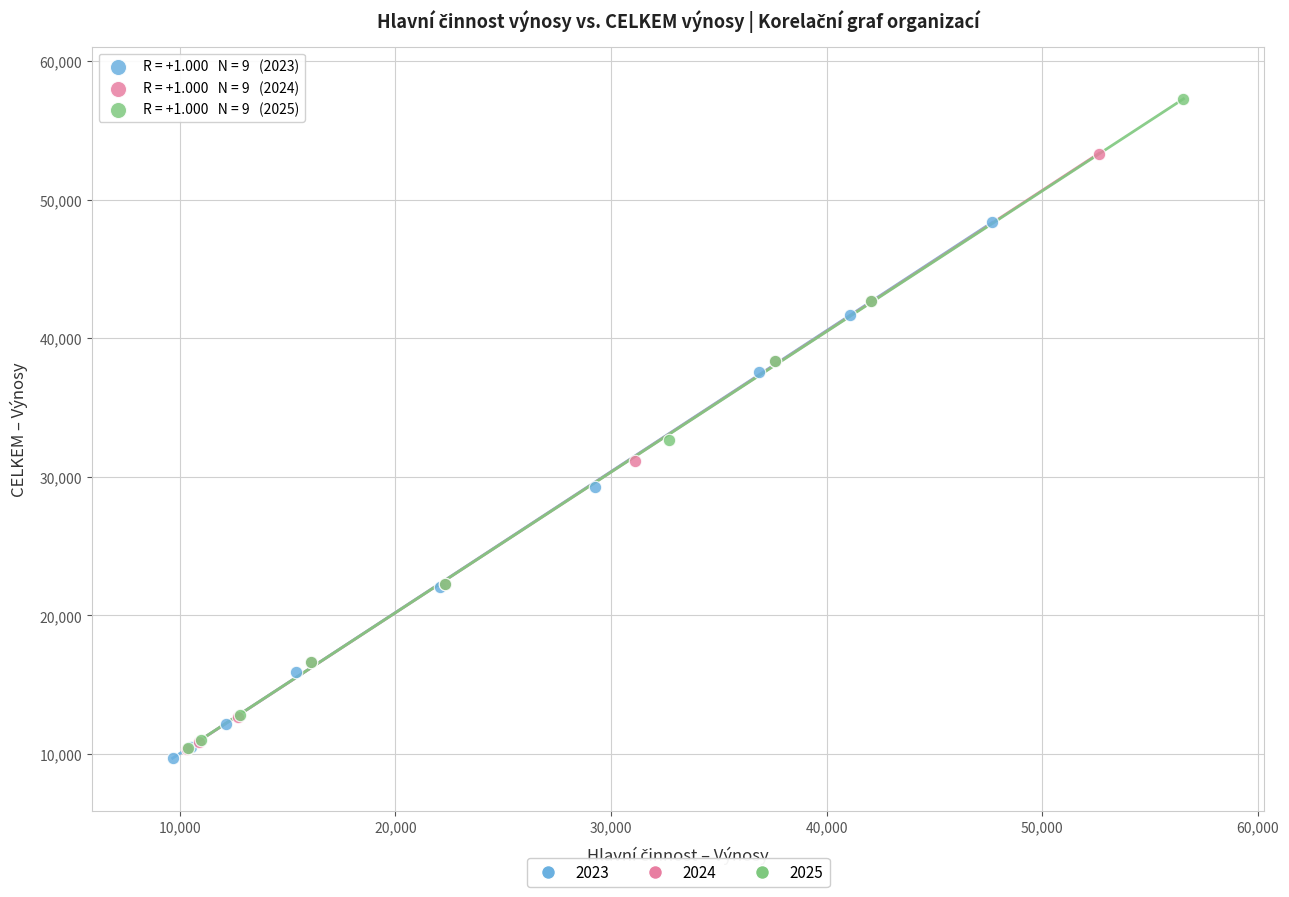

Which series has the largest Y range (max minus min)?

2025